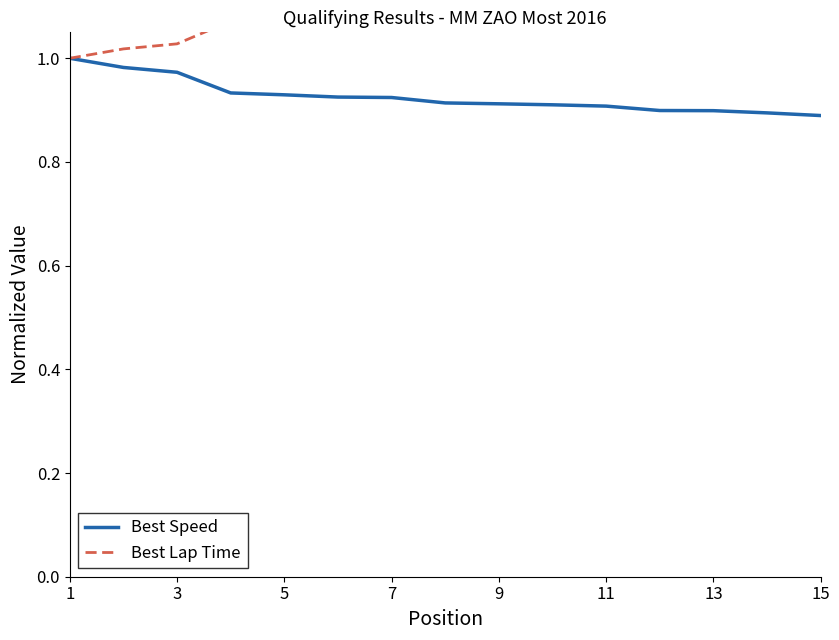

The value of Best Speed at 3 is 0.6. True or false?

False